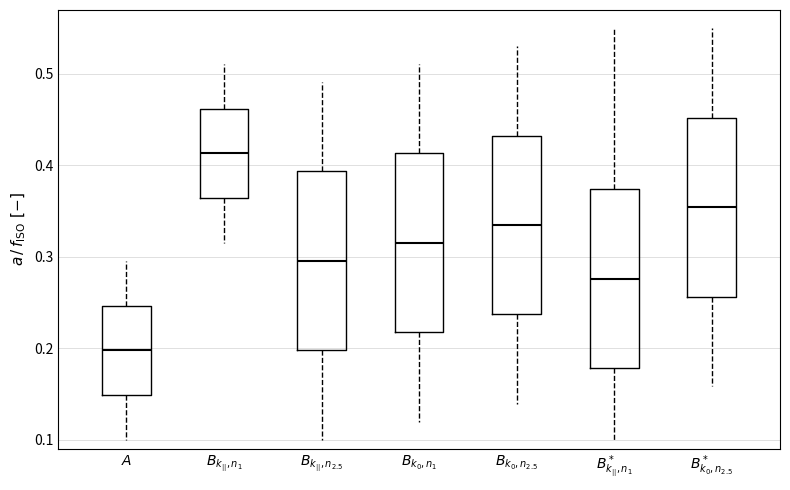

Reading left to right, read every box against the y-axis: the position of its median line, the range the box covers, and the ends of its whiskers. The values are not printed on the chart, so give them approximately, as read against the axis.

$A$: median 0.20, box 0.15 to 0.25, whiskers 0.10 to 0.30
$B_{k_{||},n_1}$: median 0.41, box 0.36 to 0.46, whiskers 0.32 to 0.51
$B_{k_{||},n_{2.5}}$: median 0.30, box 0.20 to 0.39, whiskers 0.10 to 0.49
$B_{k_0,n_1}$: median 0.32, box 0.22 to 0.41, whiskers 0.12 to 0.51
$B_{k_0,n_{2.5}}$: median 0.33, box 0.24 to 0.43, whiskers 0.14 to 0.53
$B^*_{k_{||},n_1}$: median 0.28, box 0.18 to 0.37, whiskers 0.10 to 0.55
$B^*_{k_0,n_{2.5}}$: median 0.35, box 0.26 to 0.45, whiskers 0.16 to 0.55